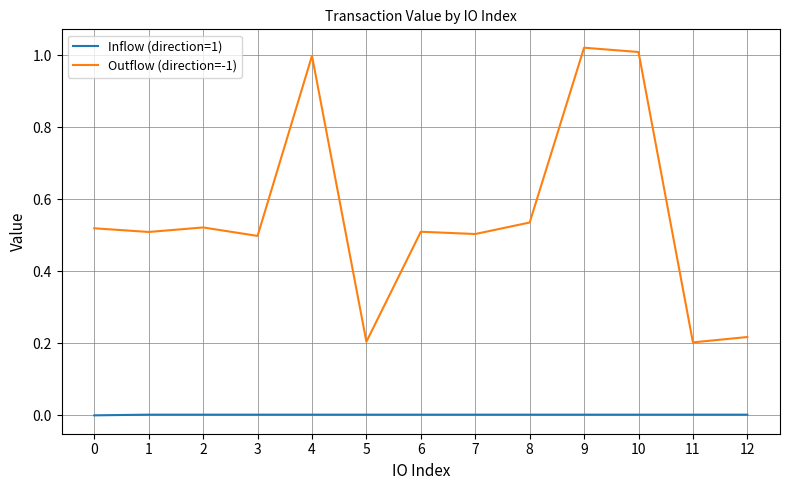

How many categories are shown in the chart?

13